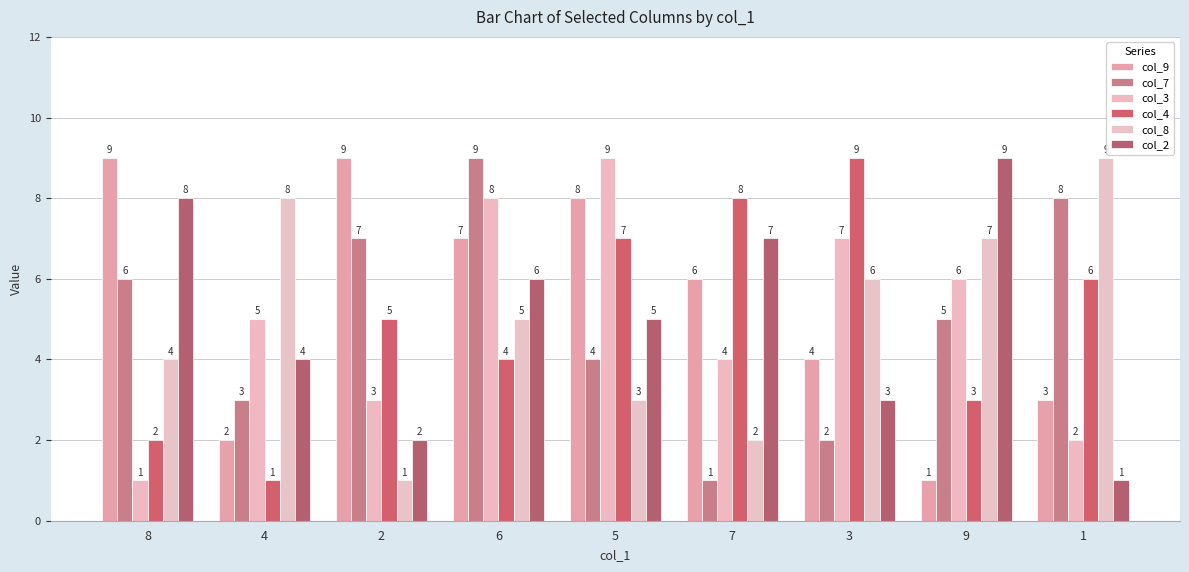

What is the approximate value of col_3 at 8?

1